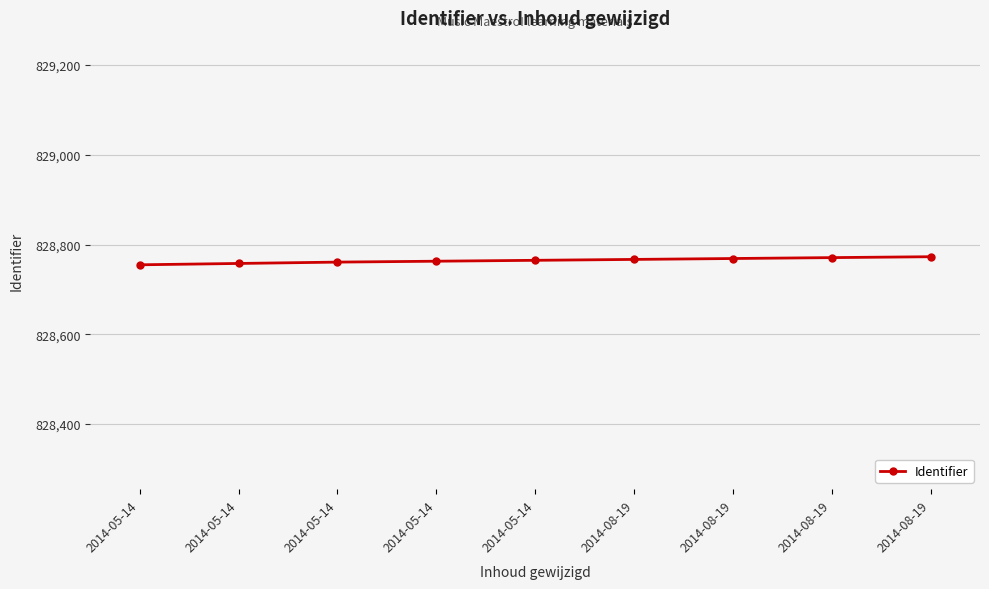

What is the approximate value at 2014-05-14, to the nearest 5?

828760